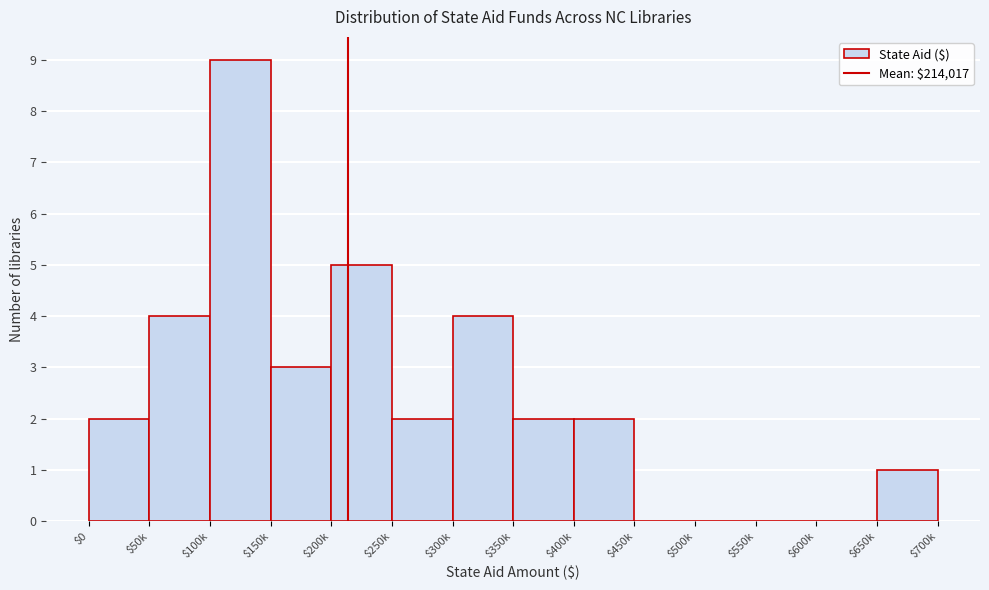

What value does the data have at $200k?

5